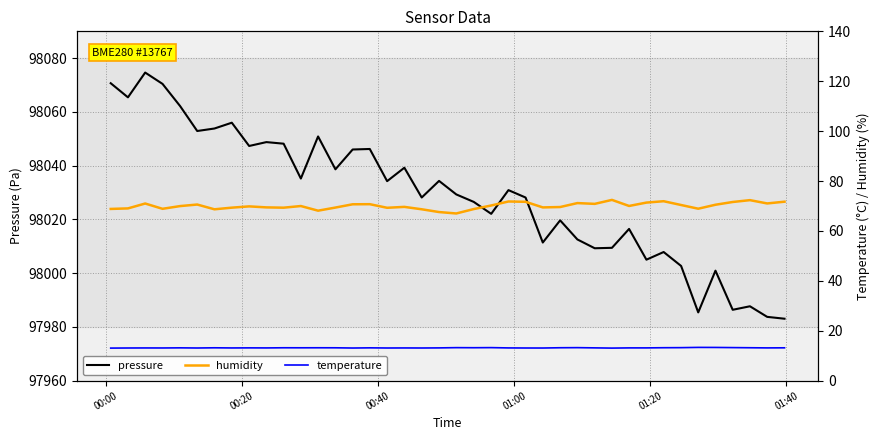

What is the sum of all temperature values?

526.5